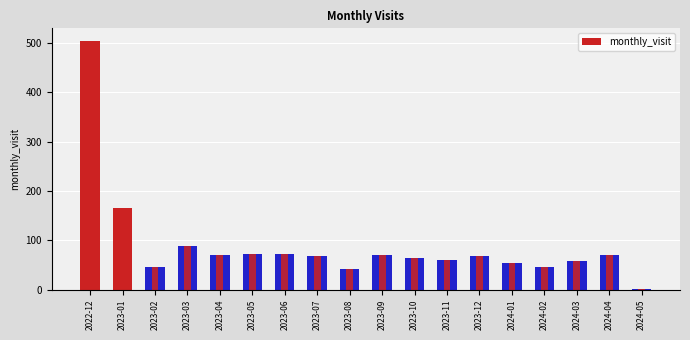

Reading left to right, what are all the values shown in this chart?

504	165	45	89	70	72	73	68	42	70	64	60	68	54	45	59	71	2